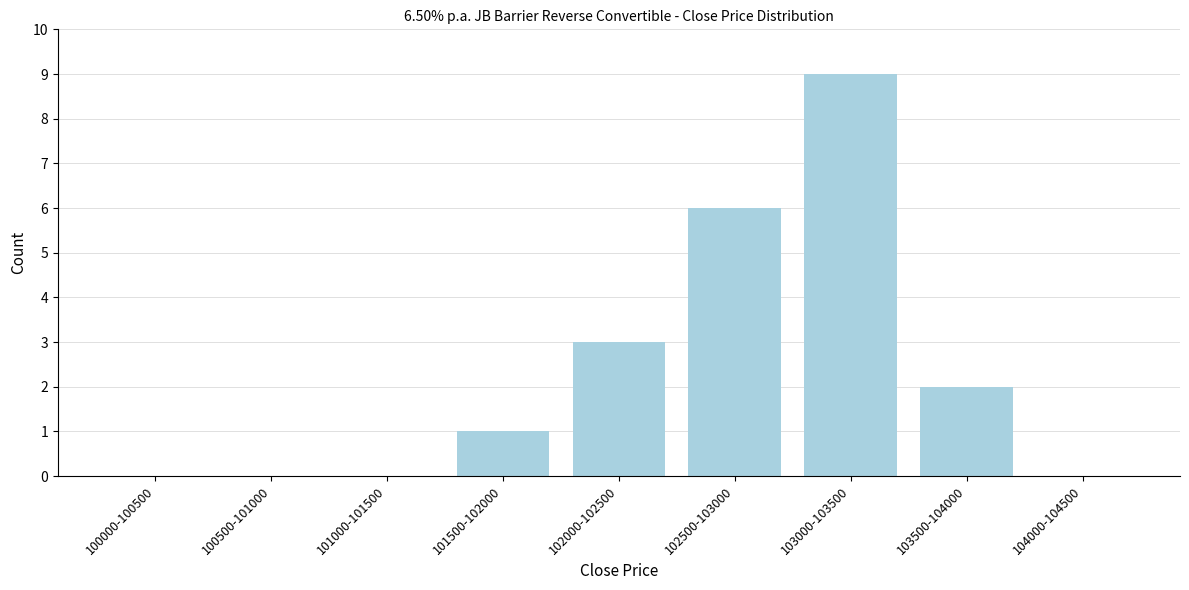

Reading left to right, what are all the values shown in this chart?

100000-100500=0	100500-101000=0	101000-101500=0	101500-102000=1	102000-102500=3	102500-103000=6	103000-103500=9	103500-104000=2	104000-104500=0